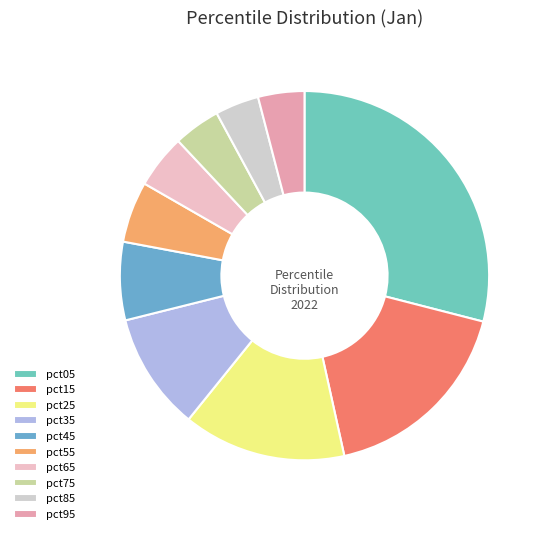

What is the change in value from pct05 to pct25?

-1.6